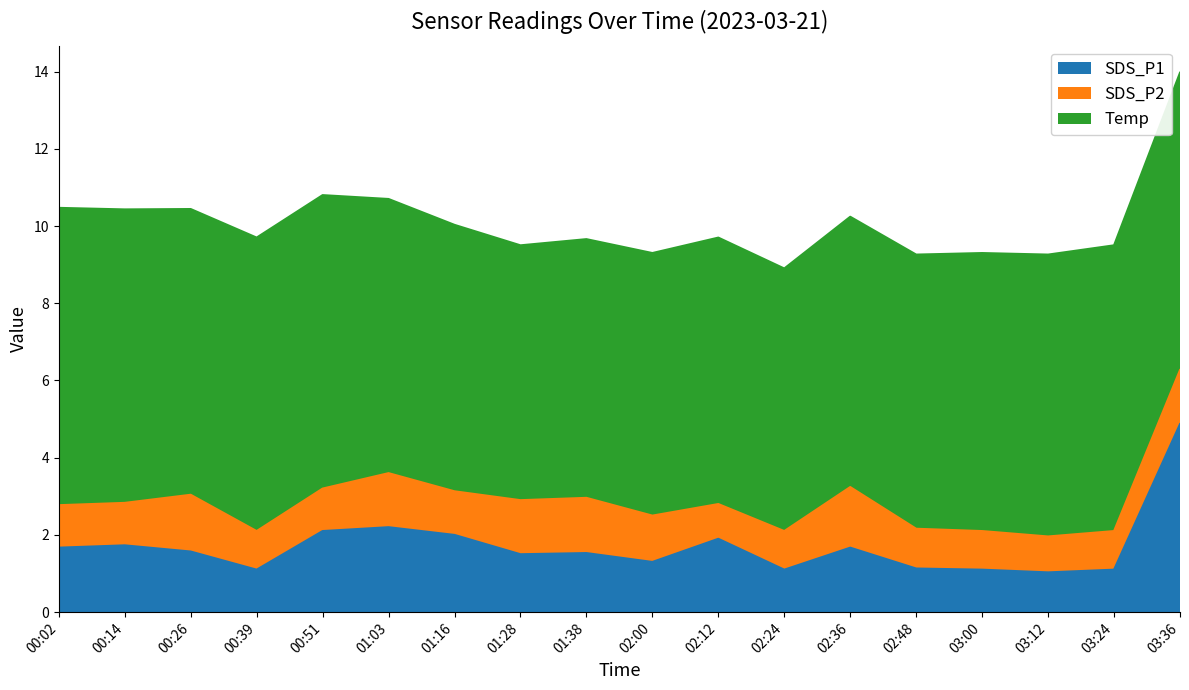

True or false: Temp has a value of 4.0 at 02:36.

False